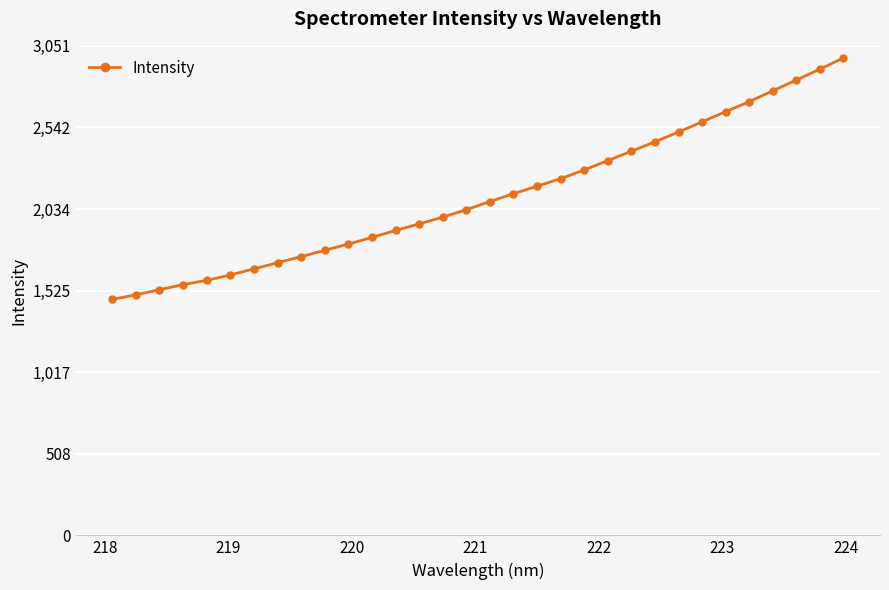

What is the greatest value displayed?

2976.0